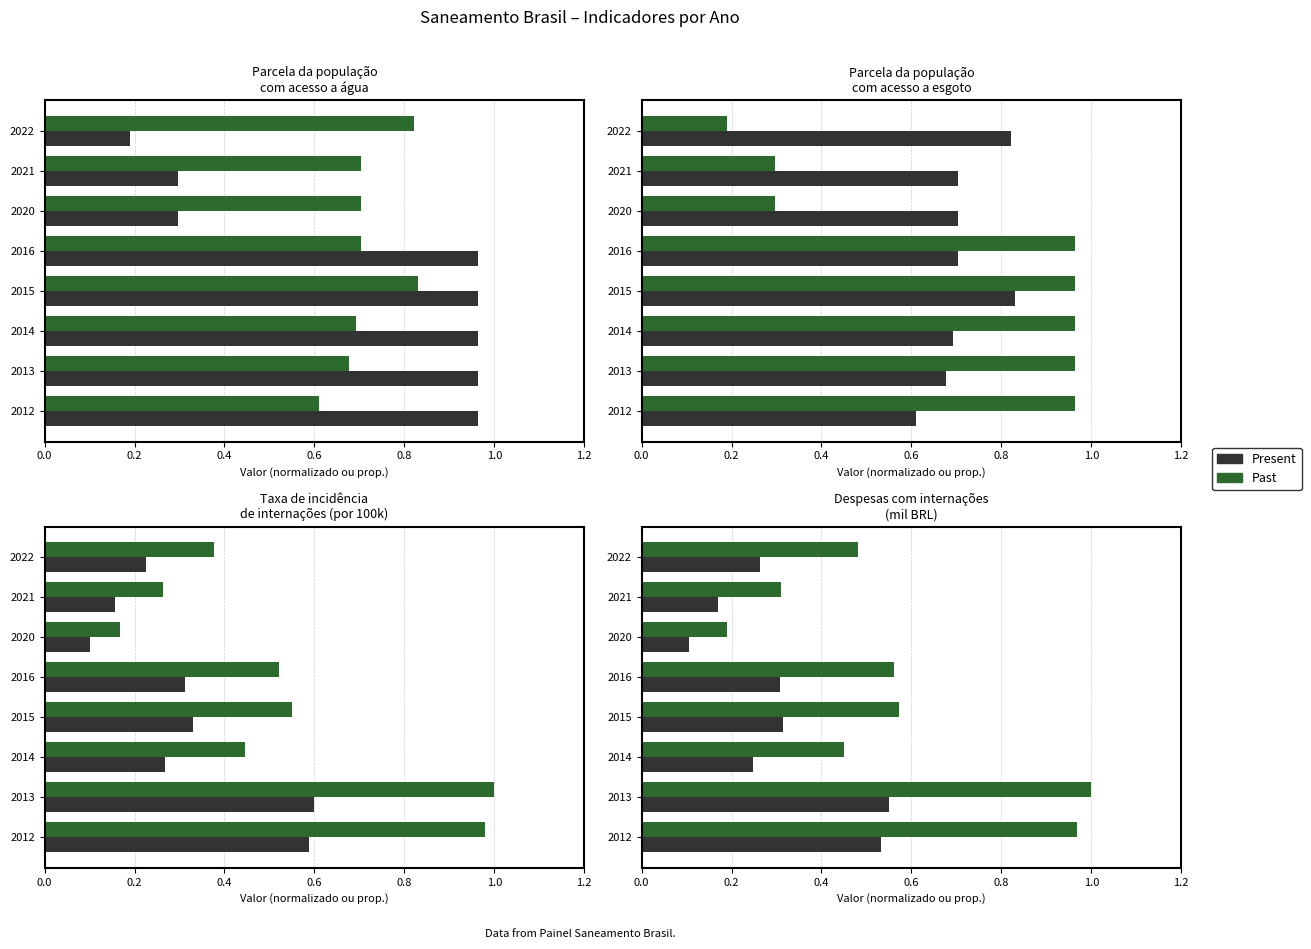

True or false: Referência (normalized) has a value of 0.6 at 2015.

False